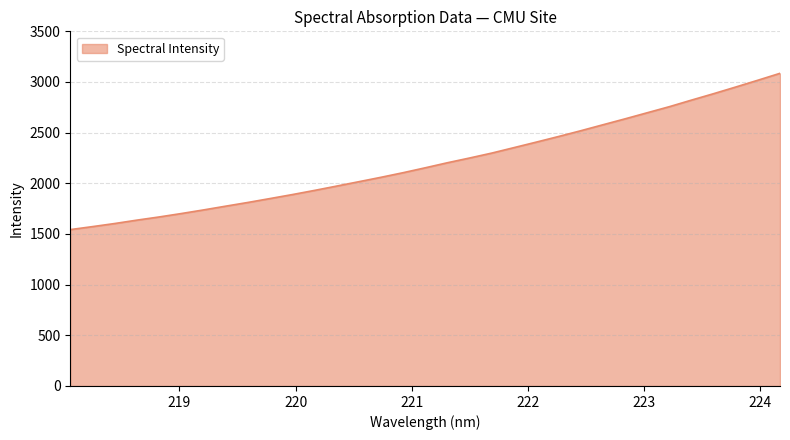

What is the difference between the maximum and minimum values?

1542.5